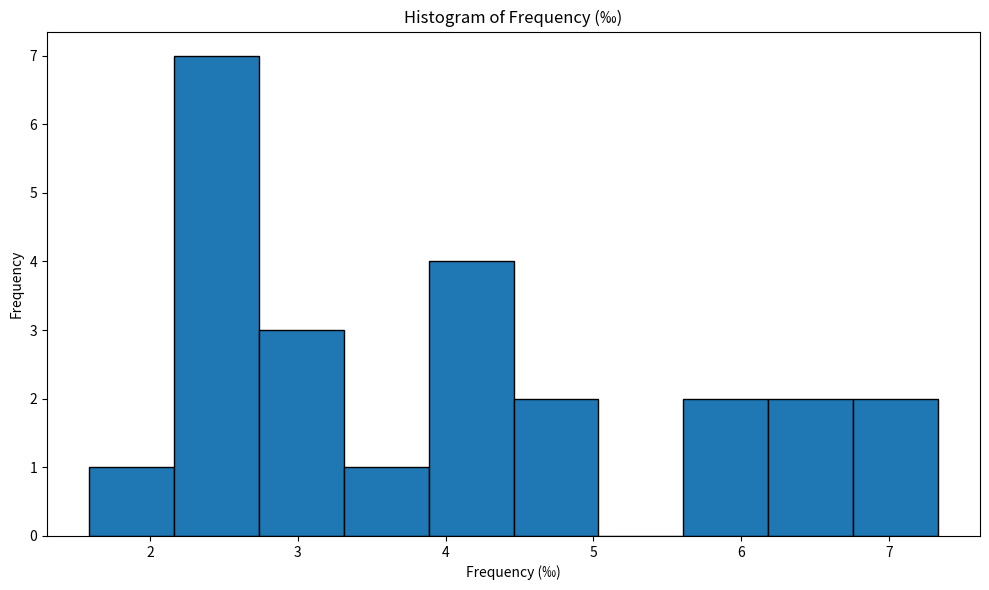

What is the height of the bar covering 3.3 to 3.9 on the x-axis? Neither the bar edges nor the heights are printed on the chart, so give them approximately, as read against the axes.

1